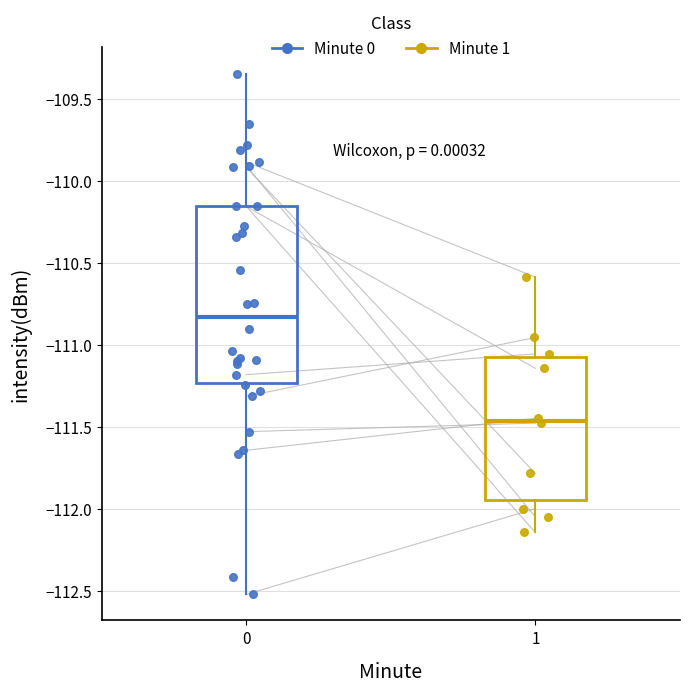

Where is the lower edge of the box at x = 0 on the y-axis? The values are not printed on the chart, so give them approximately, as read against the axis.

-111.25